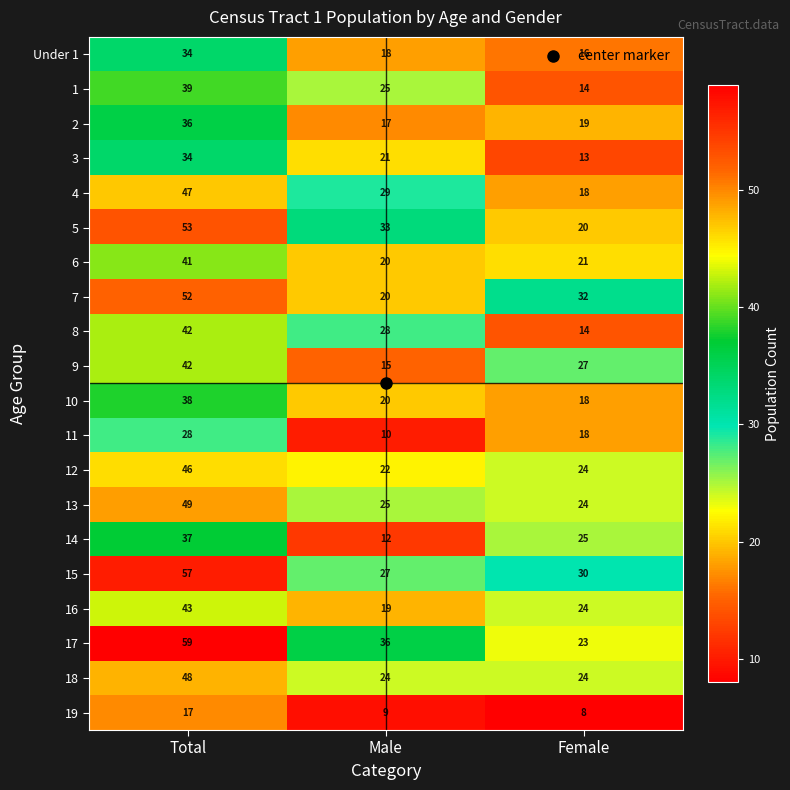

Which series has the largest total across all categories?

17